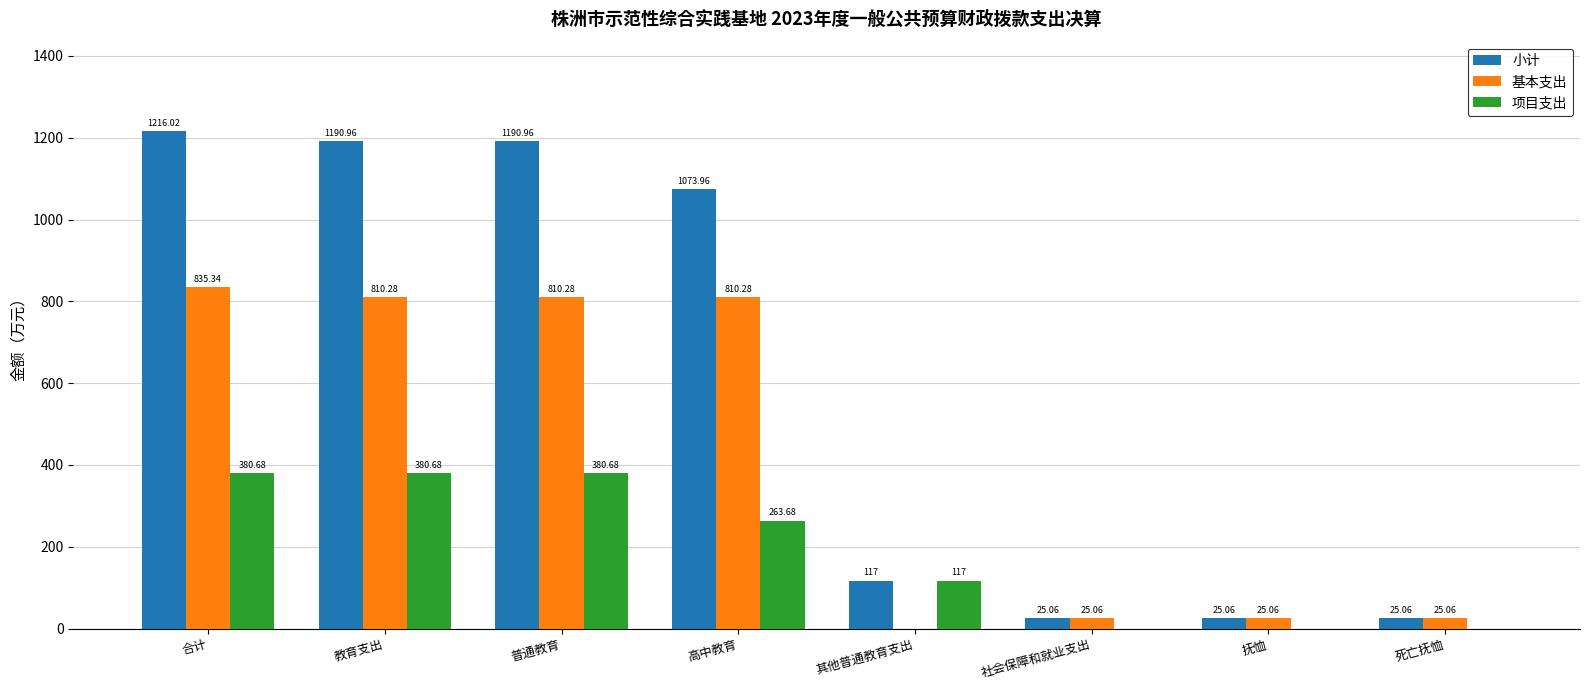

Reading left to right, what are all the values shown in this chart?

小计: 合计=1216.0	教育支出=1191.0	普通教育=1191.0	高中教育=1074.0	其他普通教育支出=117.0	社会保障和就业支出=25.1	抚恤=25.1	死亡抚恤=25.1
基本支出: 合计=835.3	教育支出=810.3	普通教育=810.3	高中教育=810.3	其他普通教育支出=0.0	社会保障和就业支出=25.1	抚恤=25.1	死亡抚恤=25.1
项目支出: 合计=380.7	教育支出=380.7	普通教育=380.7	高中教育=263.7	其他普通教育支出=117.0	社会保障和就业支出=0.0	抚恤=0.0	死亡抚恤=0.0